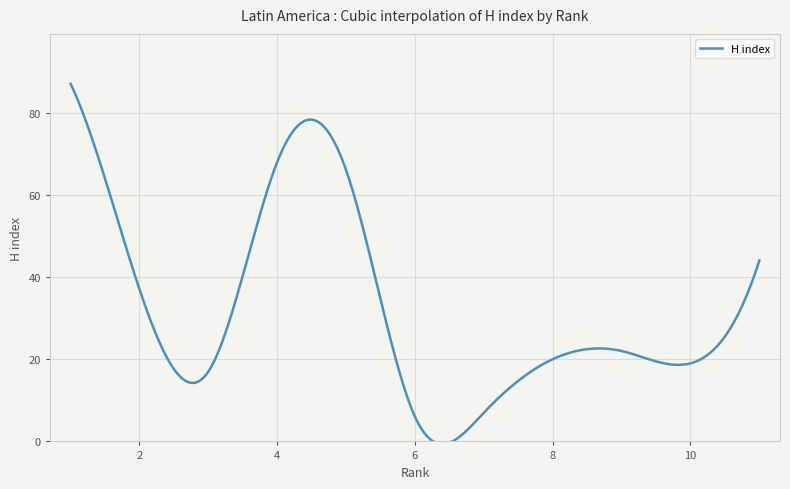

What is the greatest value displayed?

87.0